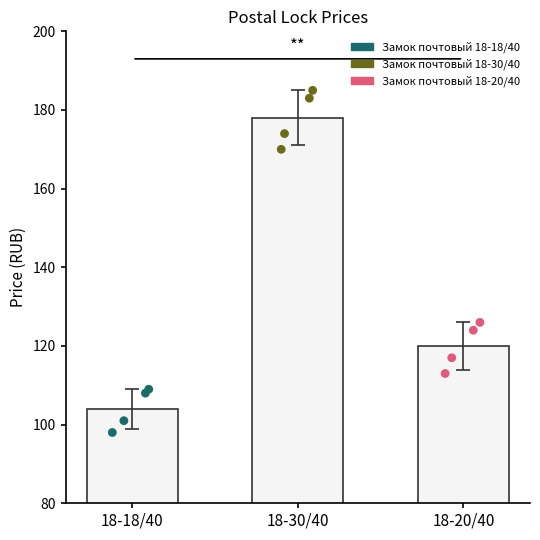

What is the change in value from 18-30/40 to 18-20/40?

-58